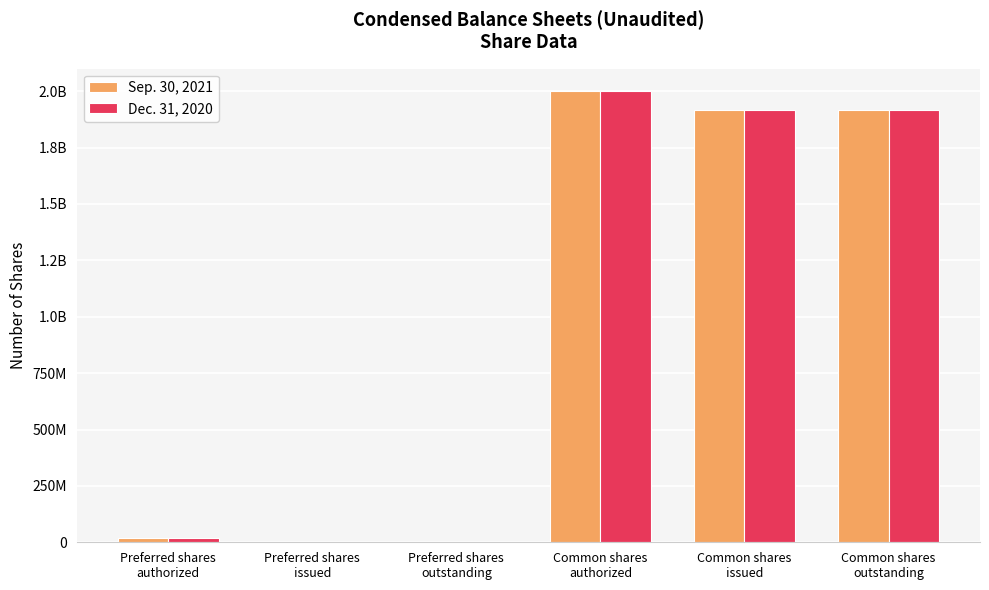

Are the bars horizontal?

No